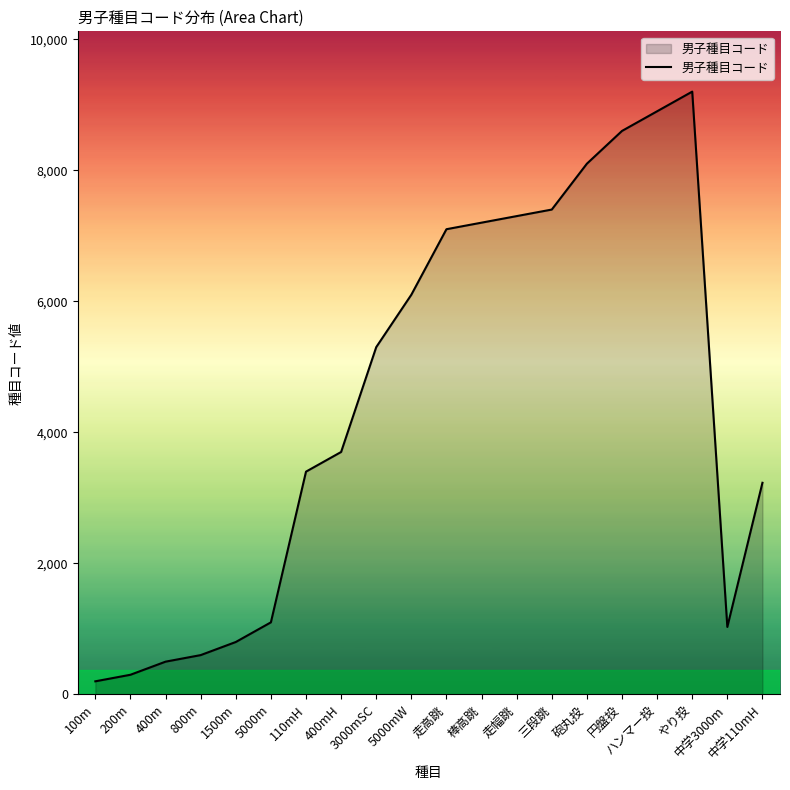

What is the sum of all values?

90060